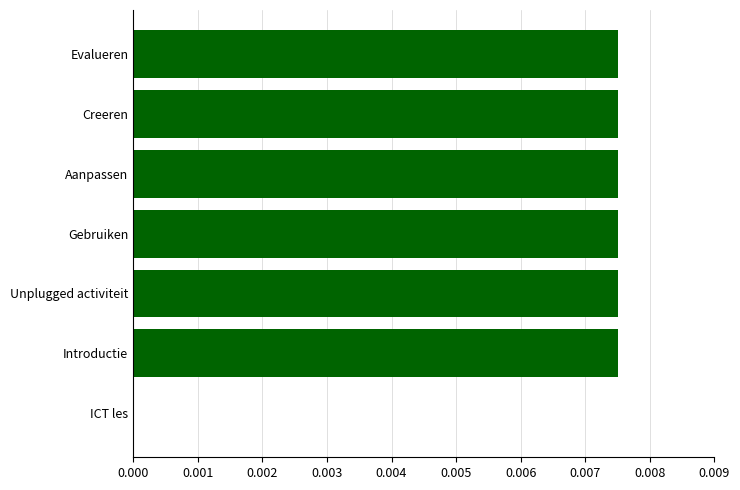

Is it true that the value at Introductie is 0.0?

True